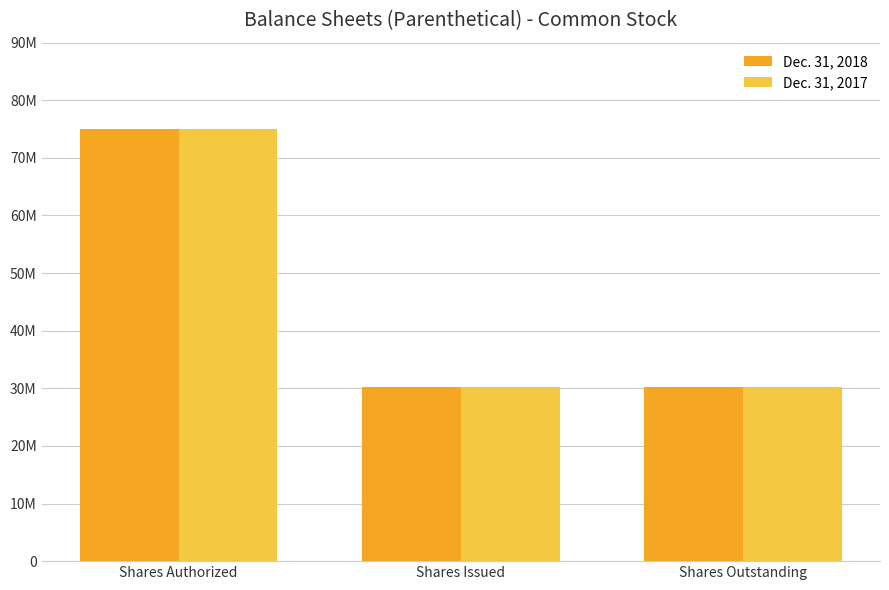

Does the chart contain any negative values?

No